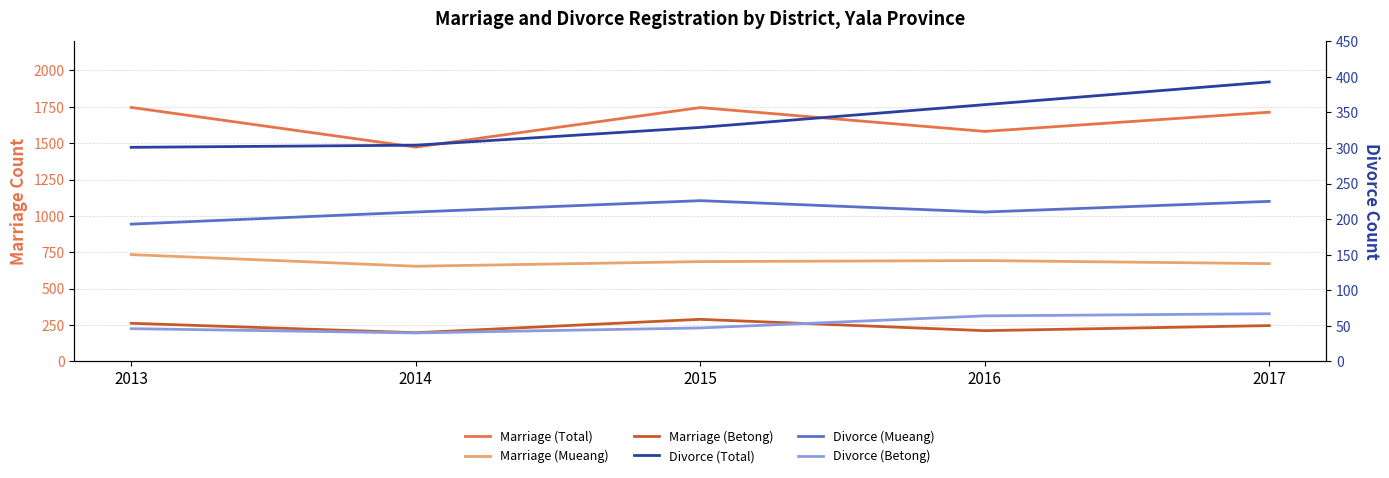

In Marriage (Total), how many points are lower than both neighbors (excluding endpoints)?

2